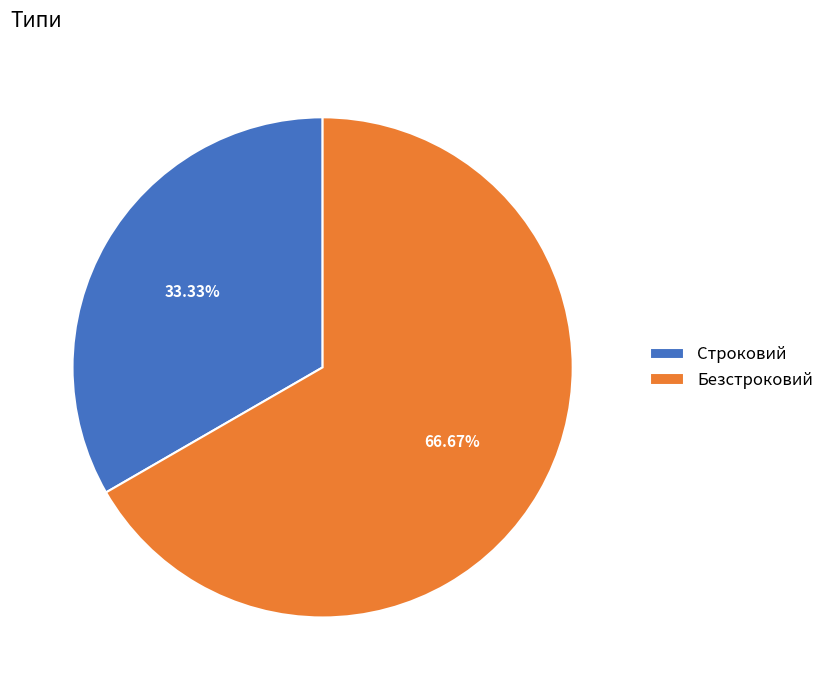

Rank the categories by value from highest to lowest.

Безстроковий, Строковий